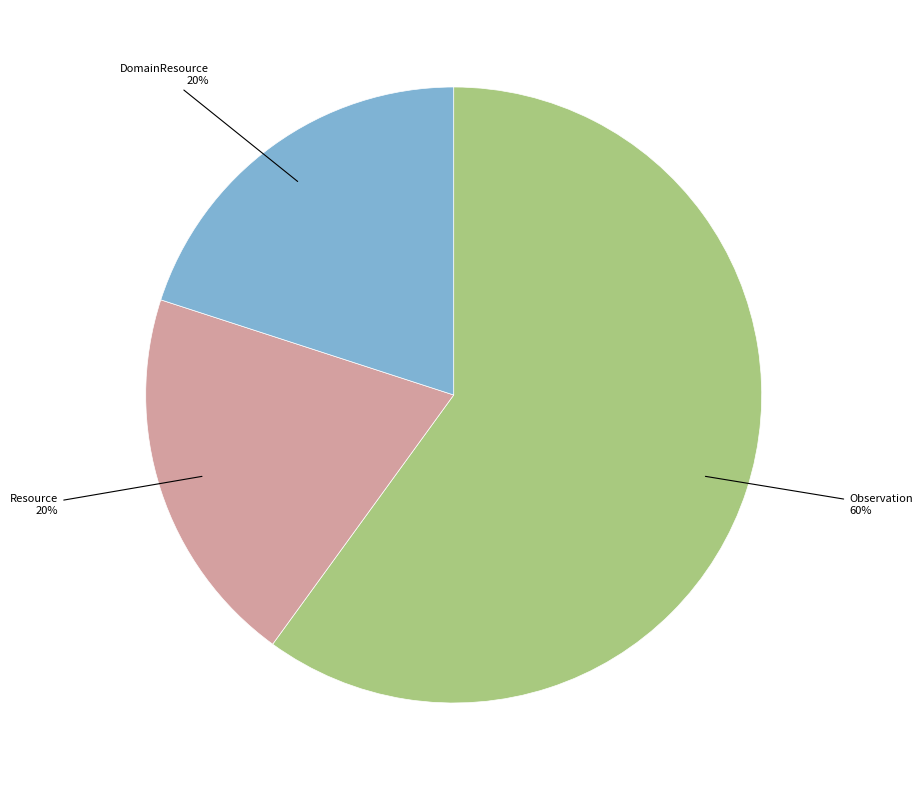

Is there a majority slice in this chart?

Yes